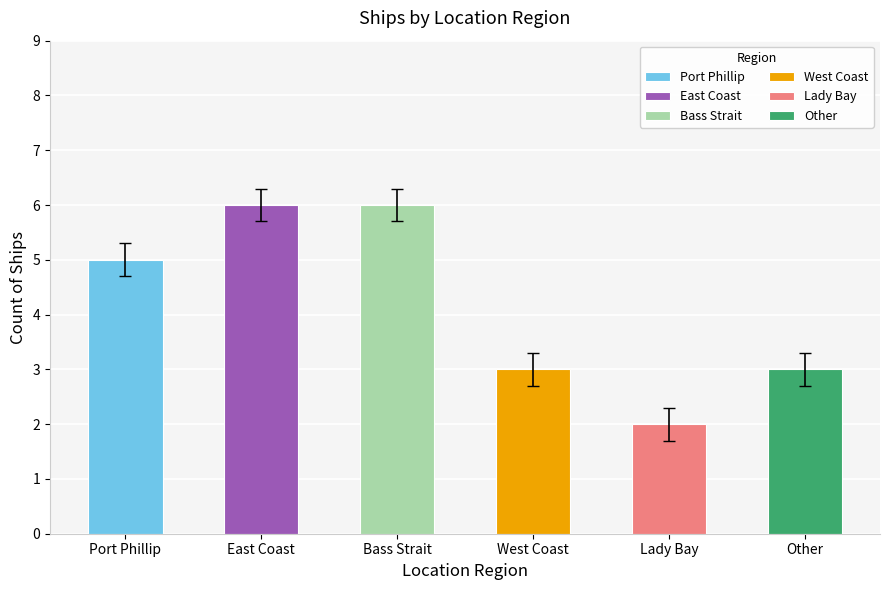

Which category has the highest value across all series?

East Coast